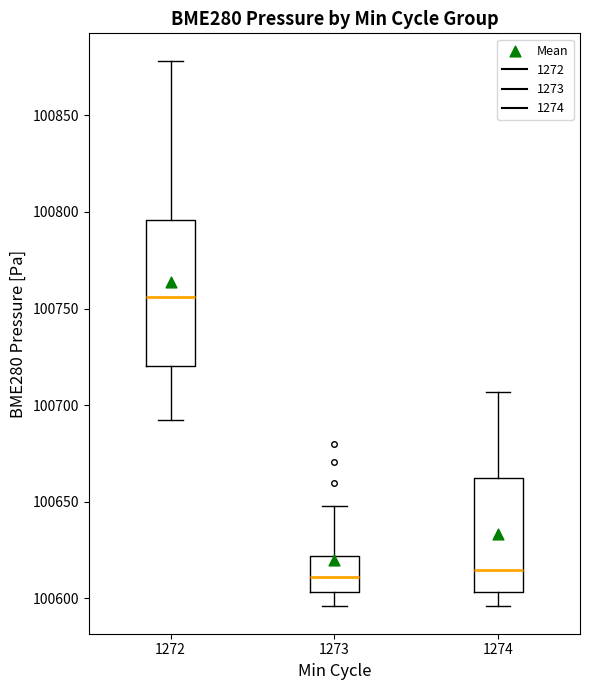

Comparing the boxes themselves (not the whiskers), which one is the tallest?

1272